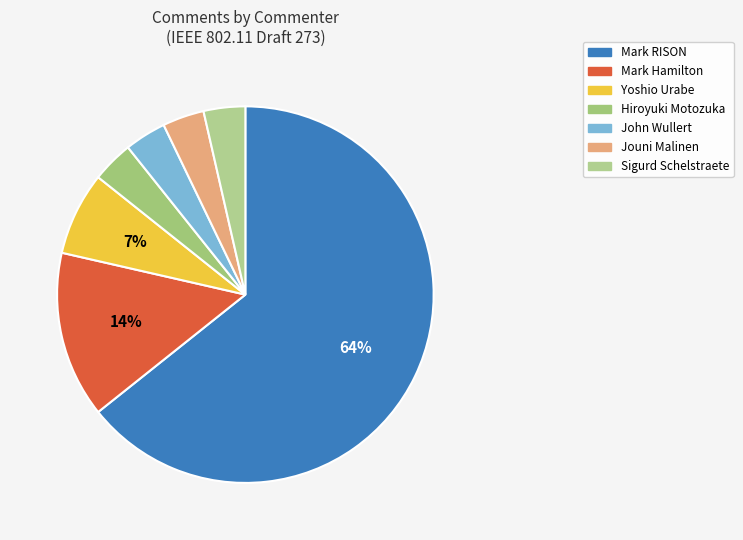

Which slice is the largest?

Mark RISON